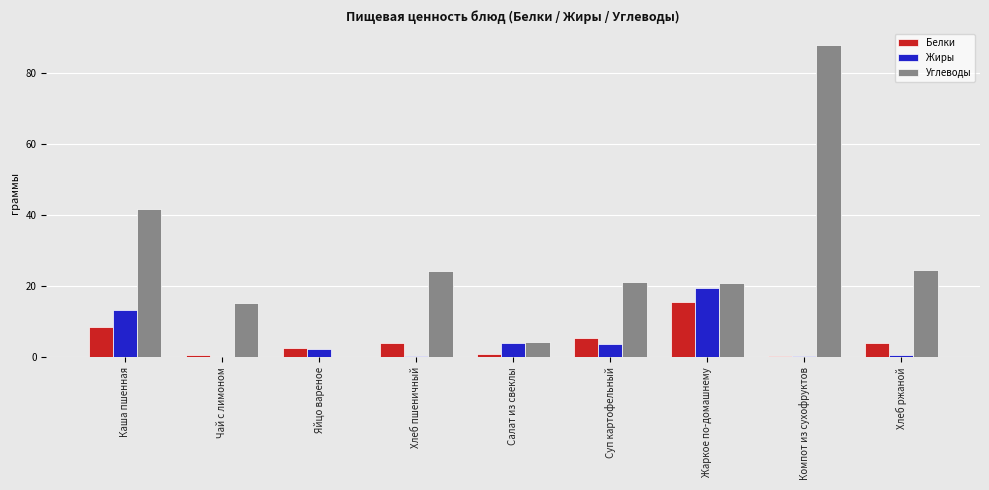

Between Каша пшенная and Салат из свеклы, which series saw the biggest shift?

Углеводы